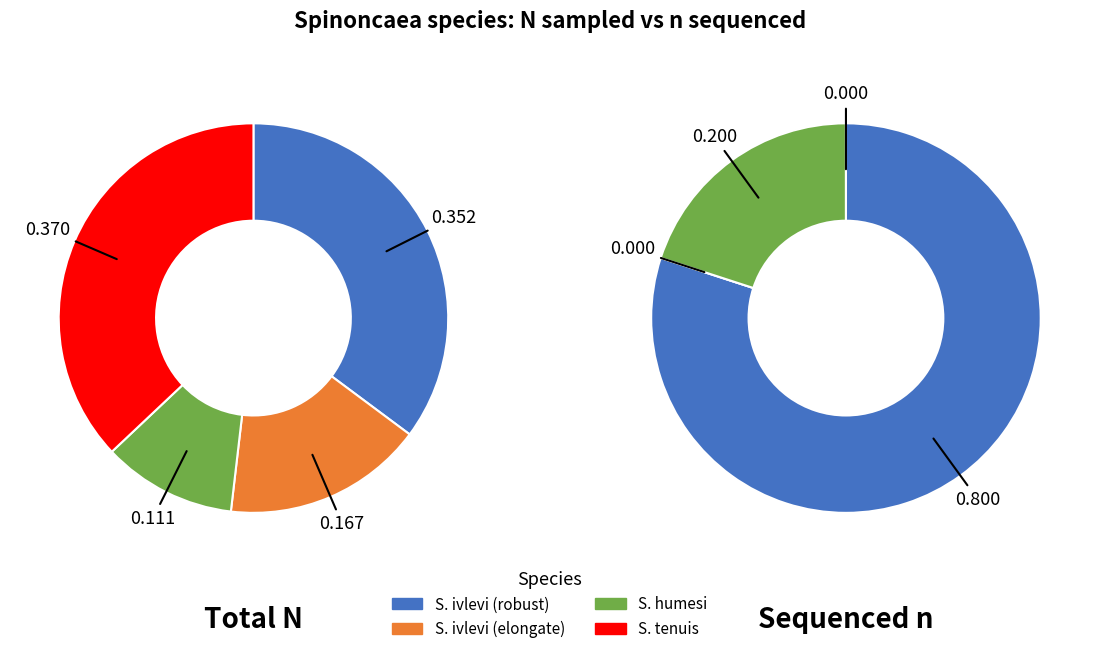

Is Spinoncaea humesi NW Pacific the majority of the pie?

No